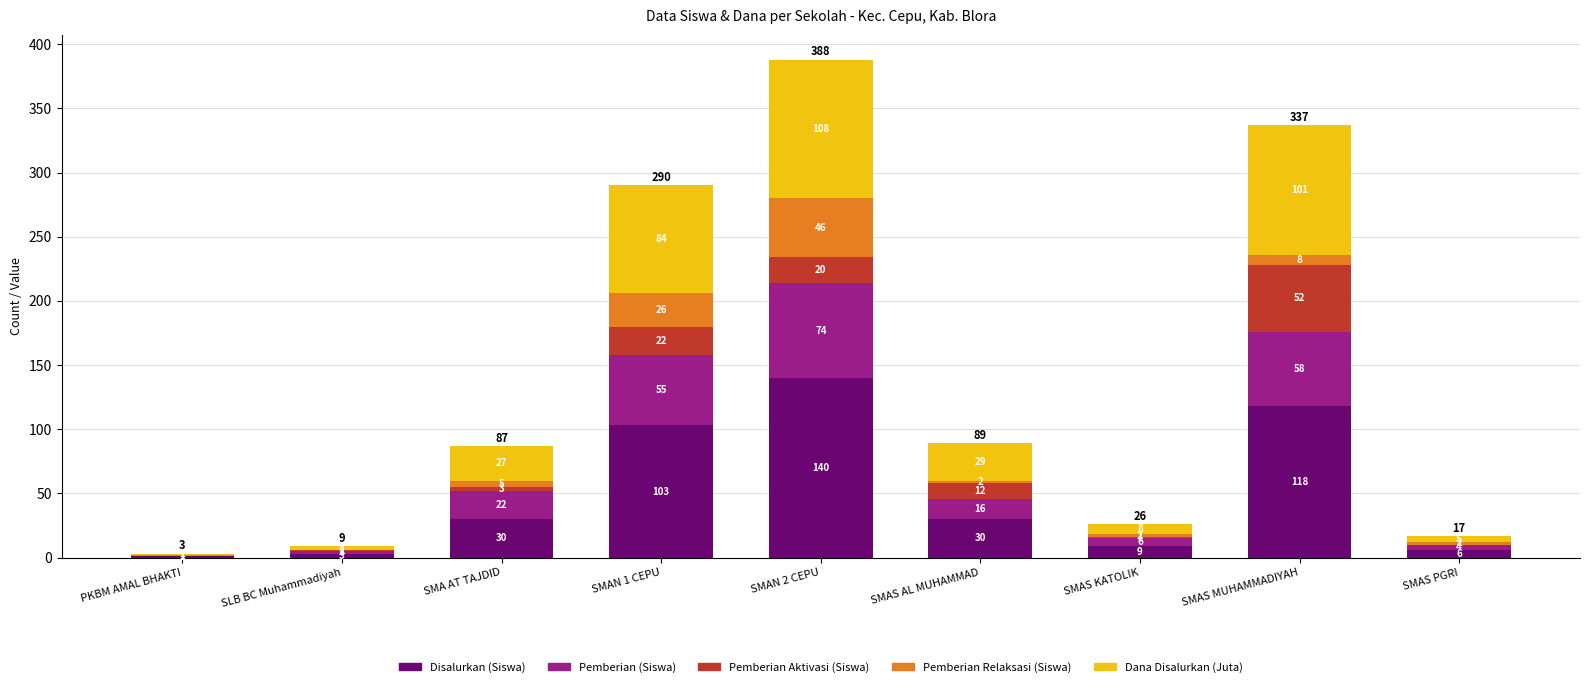

How many series are shown in this chart?

5